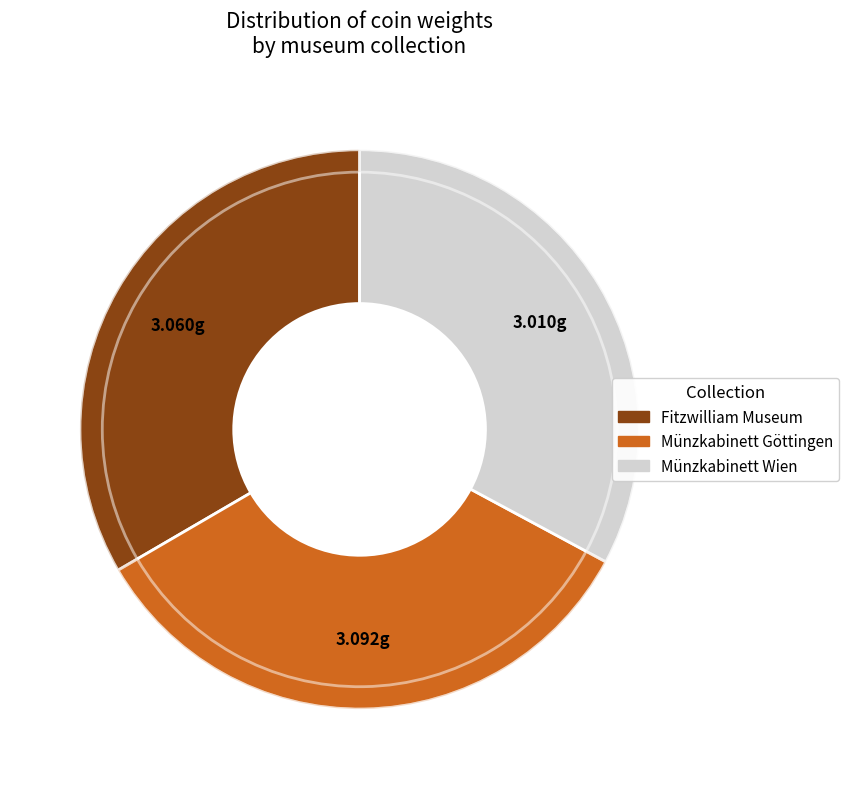

To the nearest percent, what percentage of the pie is Fitzwilliam Museum - Object CM.6579-2007?

33%